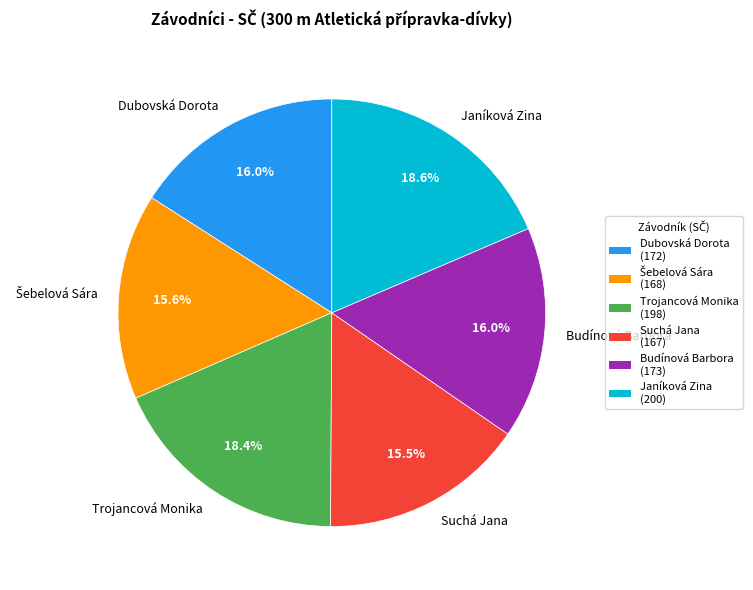

Do Suchá Jana and Budínová Barbora together represent more than half of the pie?

No